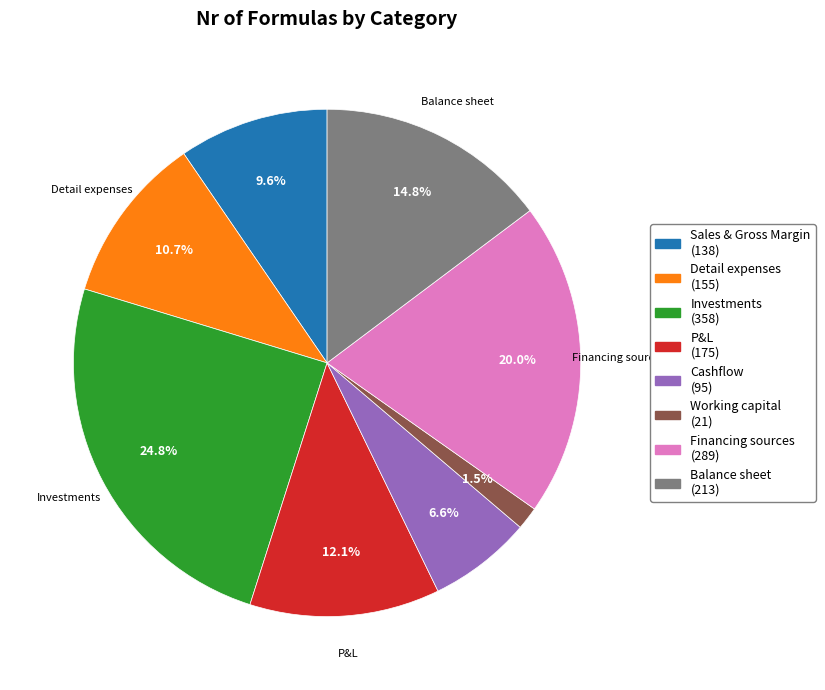

Is there a majority slice in this chart?

No